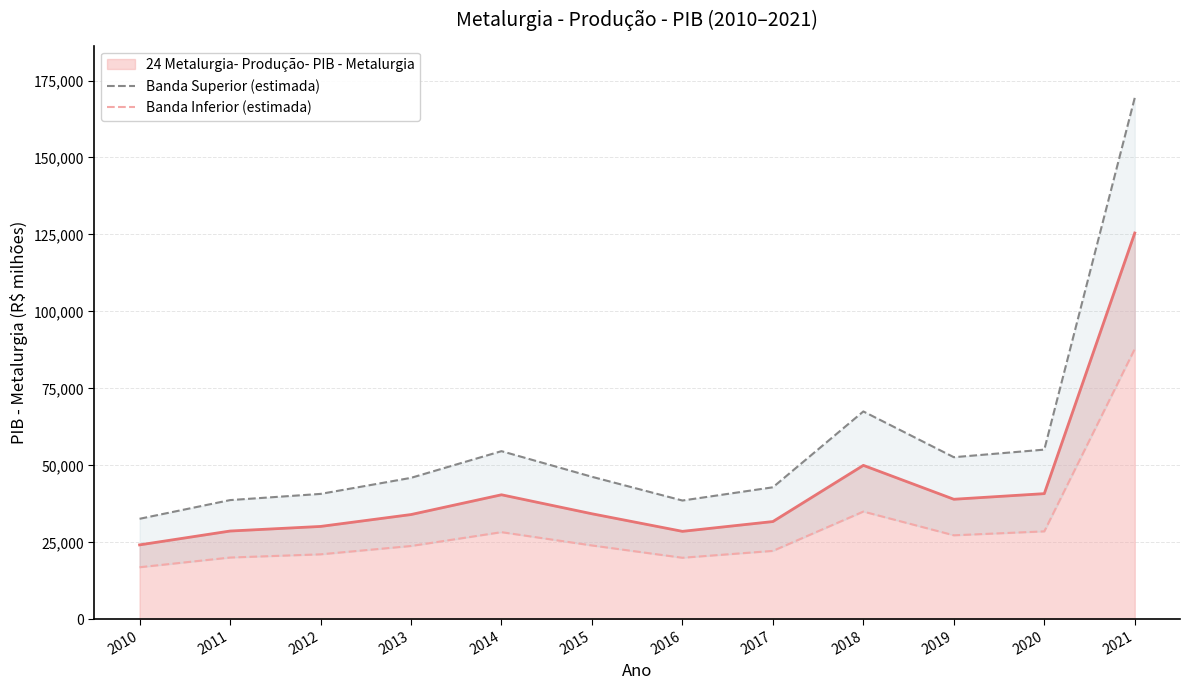

What is the minimum value for 24 Metalurgia- Produção- PIB - Metalurgia?

24200